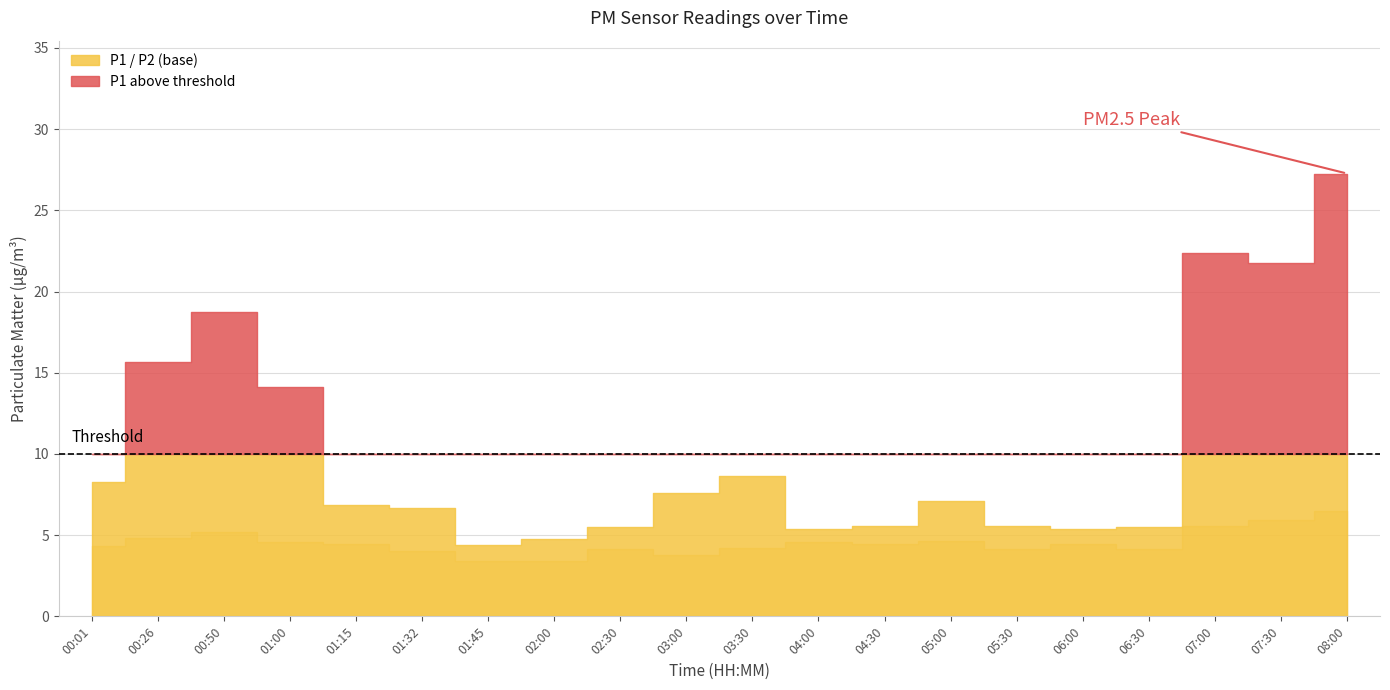

How many data points does each series have?

20